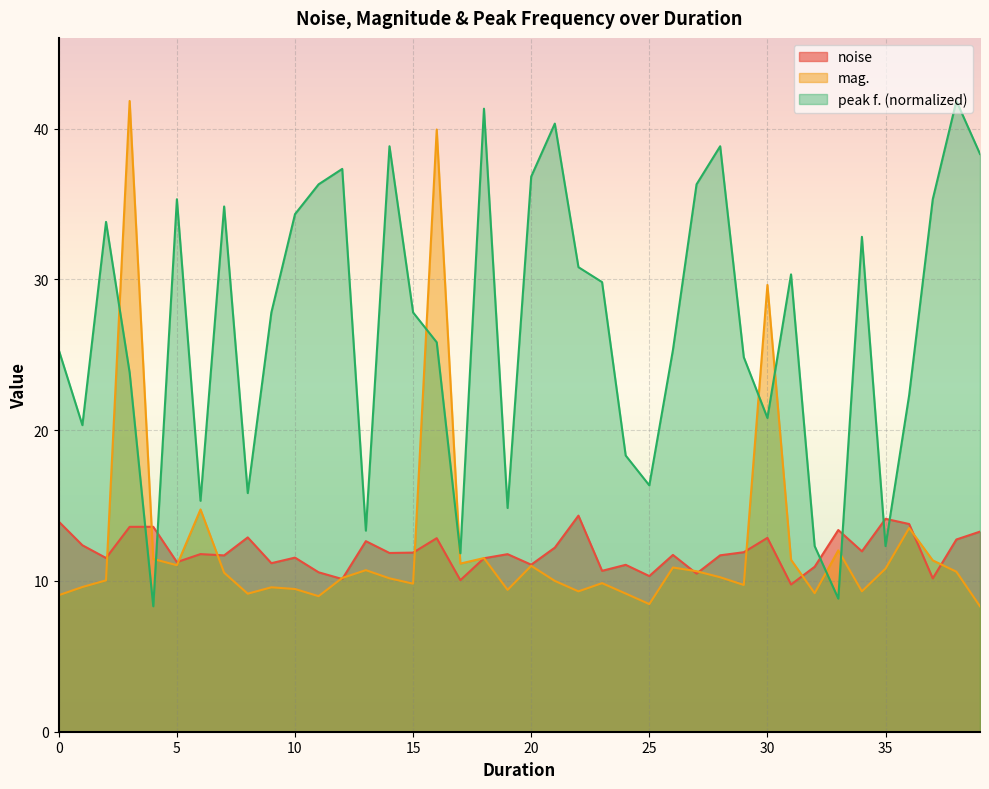

What are all the series names shown in the legend?

noise, mag., peak f. (normalized)